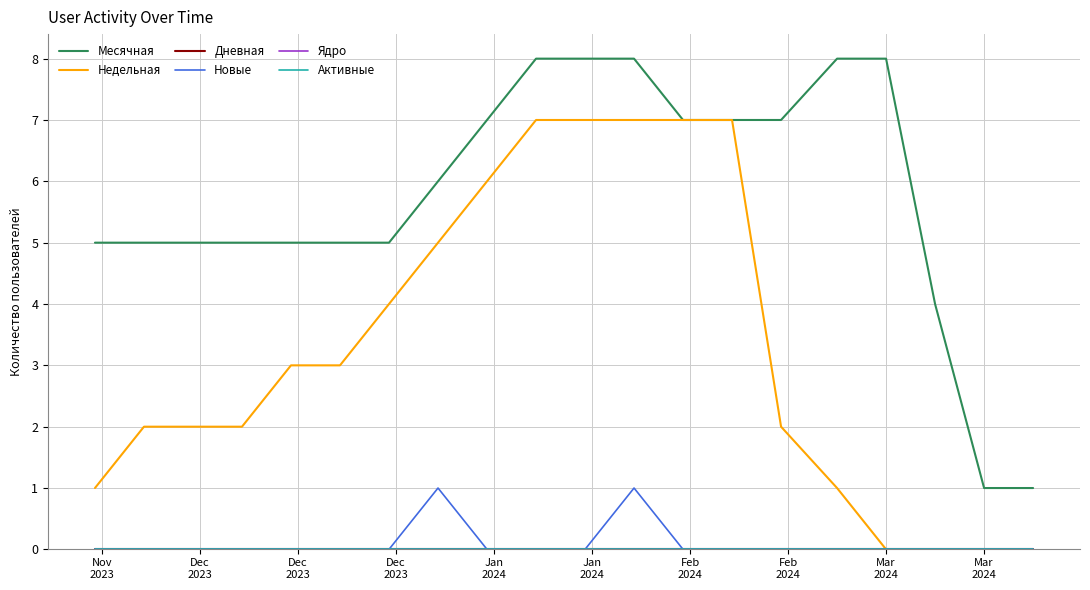

Is the value of Ядро at 16 greater than the value of Месячная at 15?

No